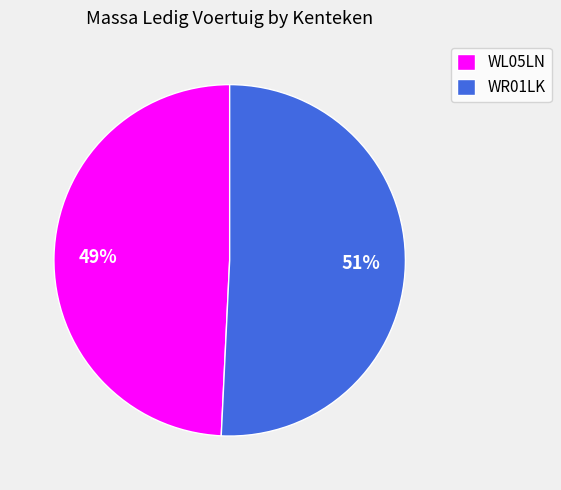

True or false: WL05LN accounts for 41% of the total.

False